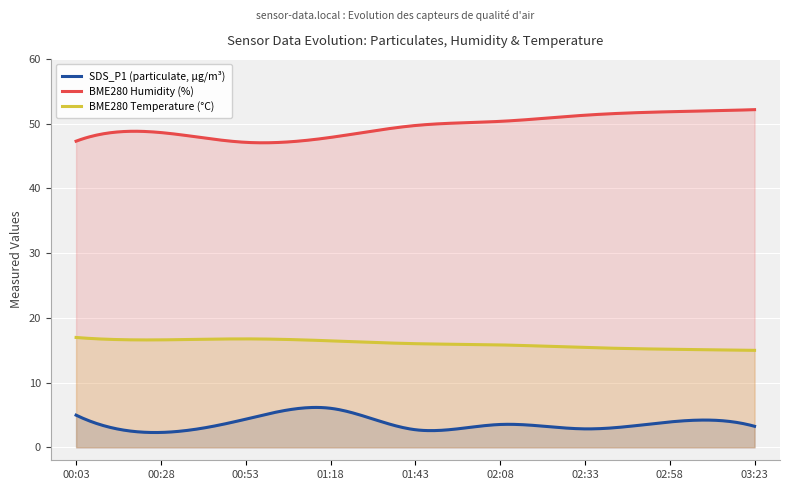

At which category is the sum across all series the highest?

02:58